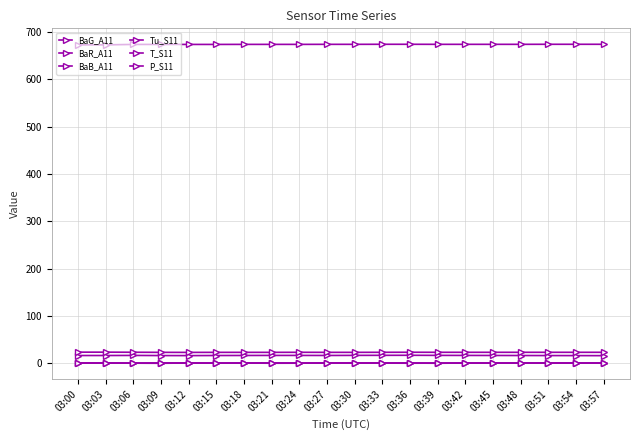

At how many categories does at least one series exceed 432?

20